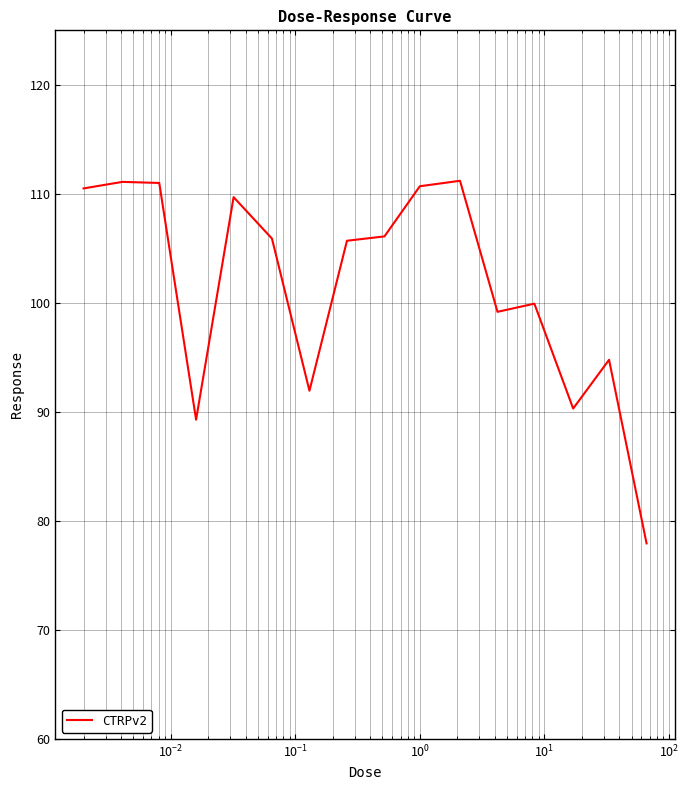

What is the minimum value shown in the chart?

77.9